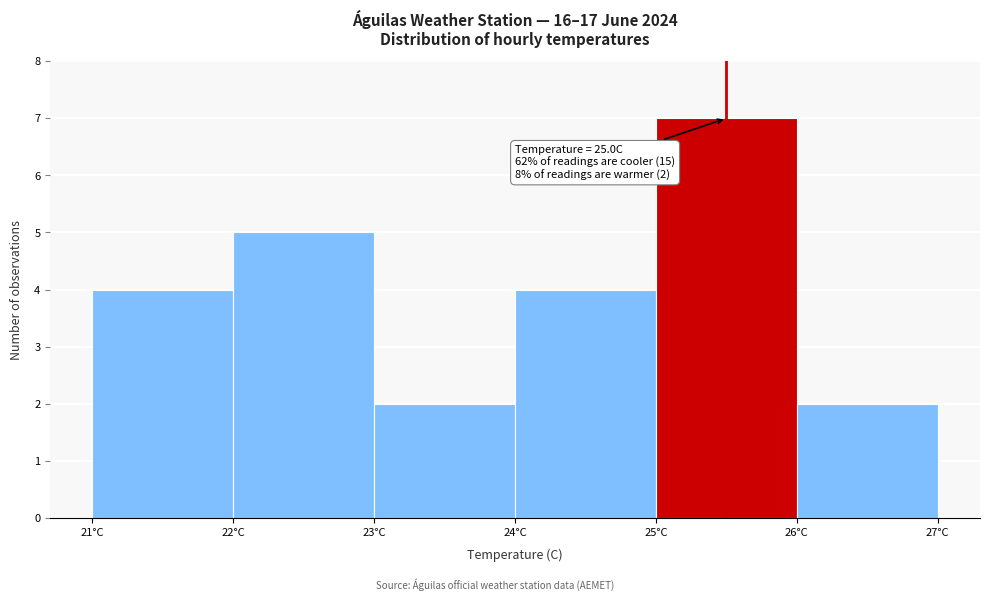

Which range on the x-axis has the tallest bar?

25 to 26